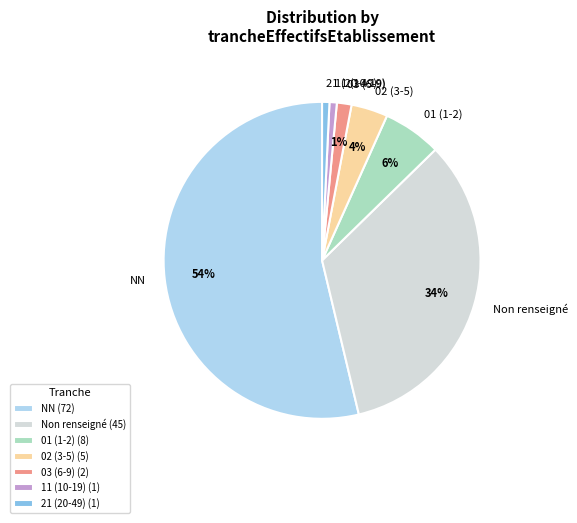

Count the number of slices in the pie.

7